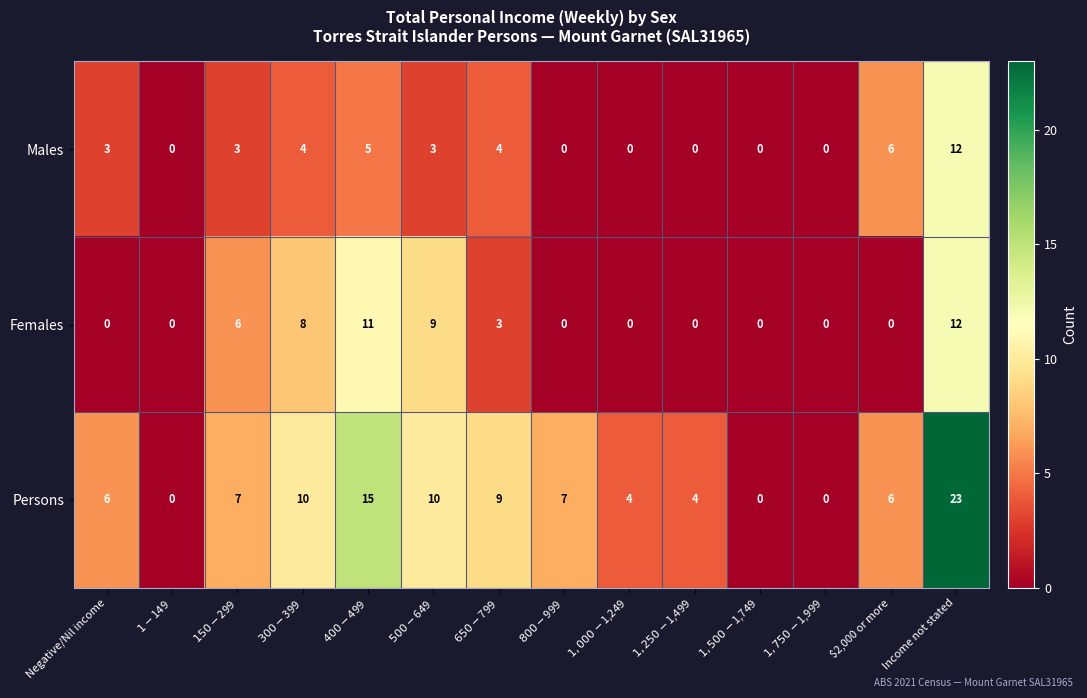

At which category does the chart reach its peak across all series?

Income not stated